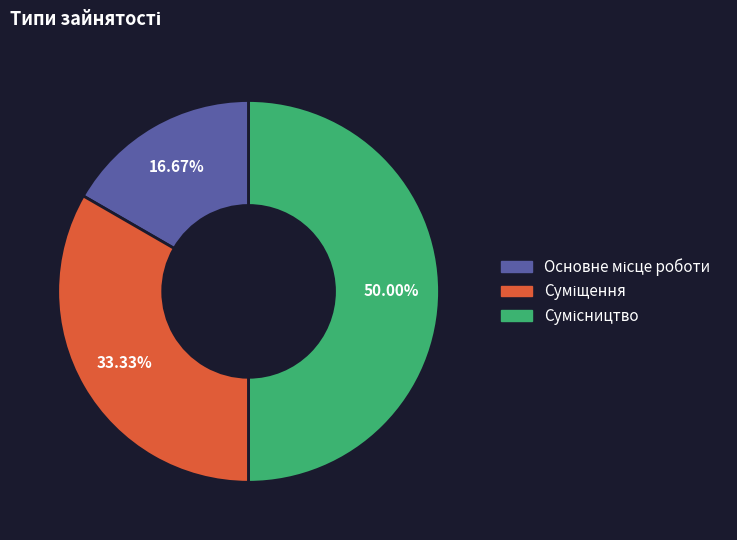

How many slices are in this pie chart?

3